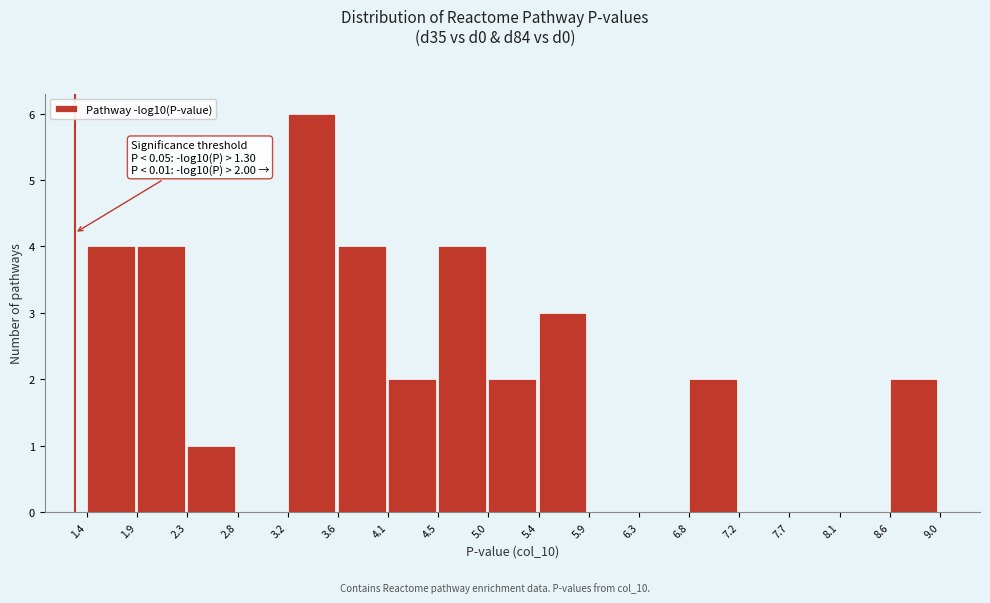

Over which range of the x-axis is the bar tallest?

3.2 to 3.6